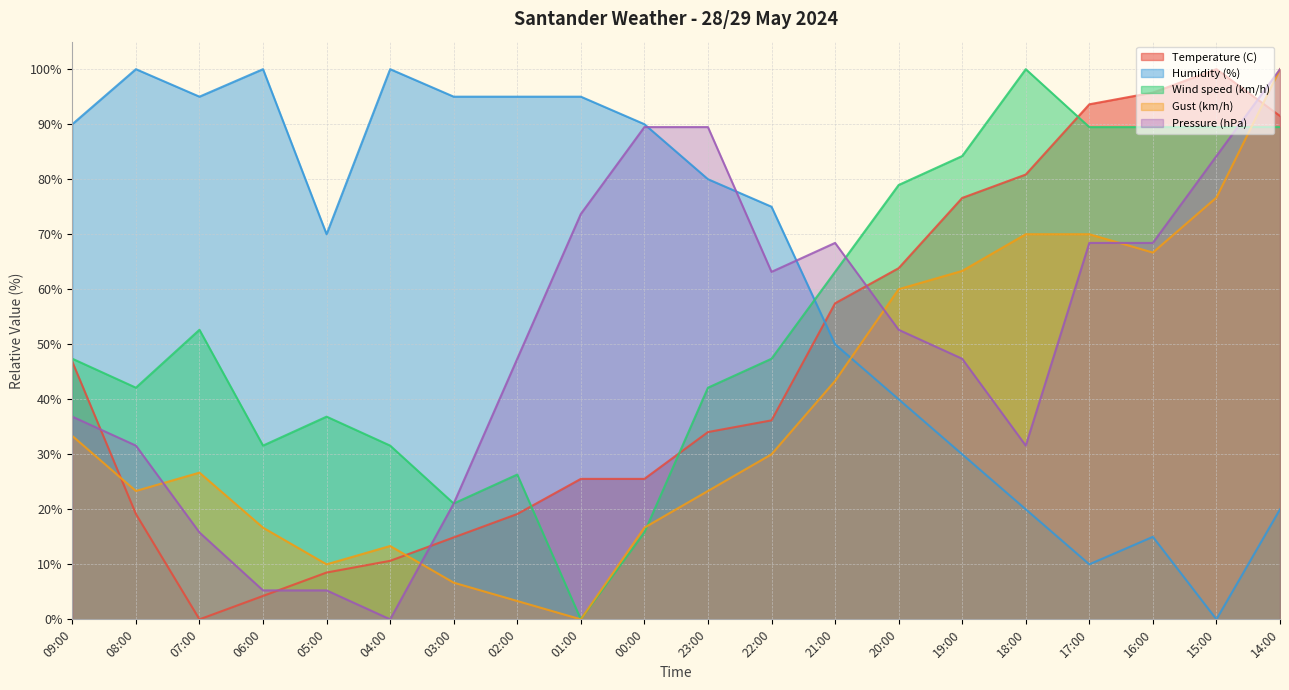

At which label is Humidity (%) closest to 50?

21:00